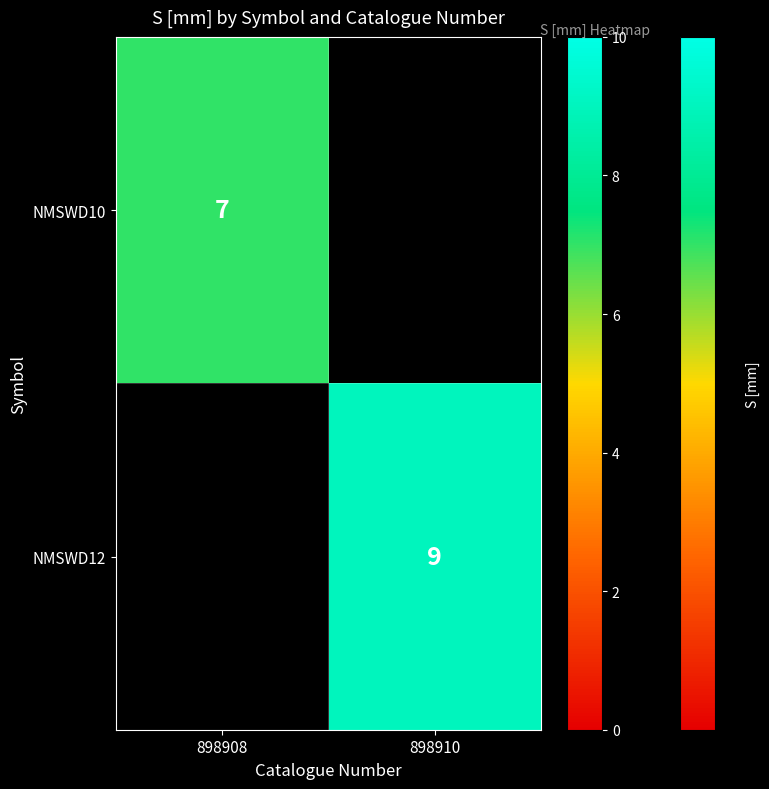

The NMSWD10 series shows 7 at 898908. True or false?

True